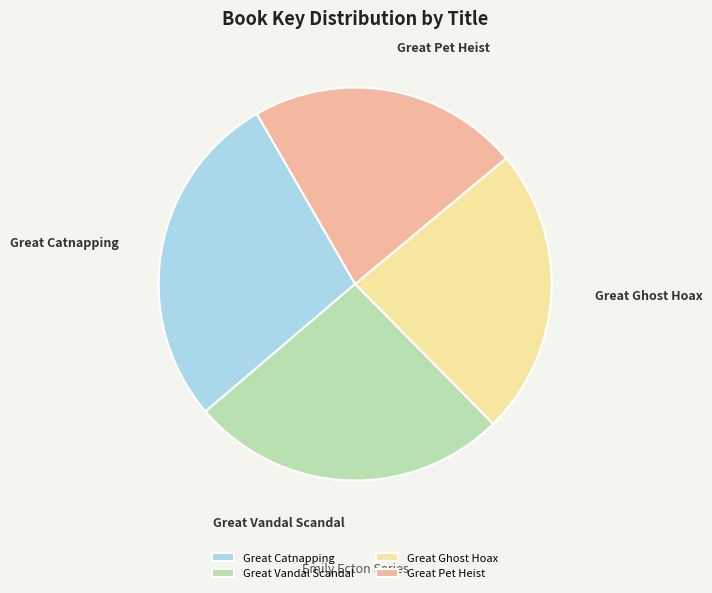

How many segments does this pie chart have?

4